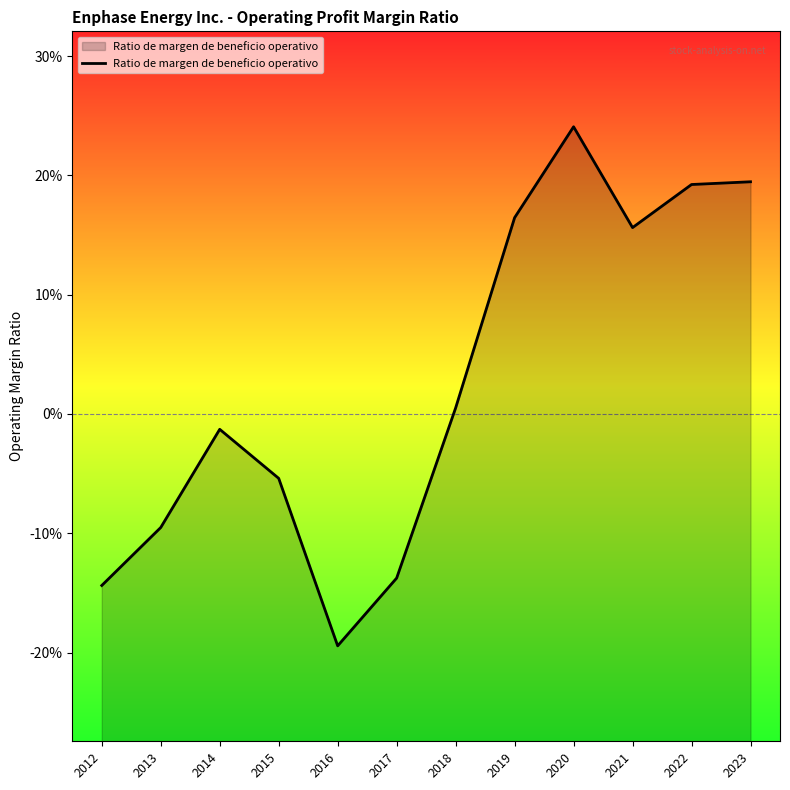

Does the chart display data point markers on the line(s)?

No